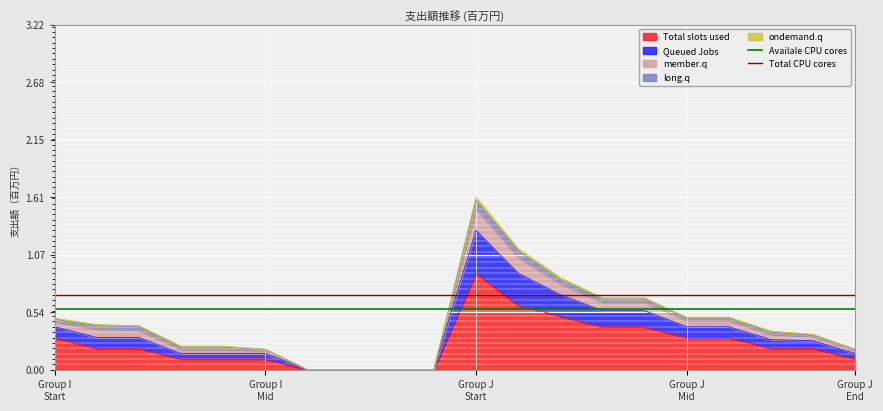

What is the maximum value for Total slots used?

0.9